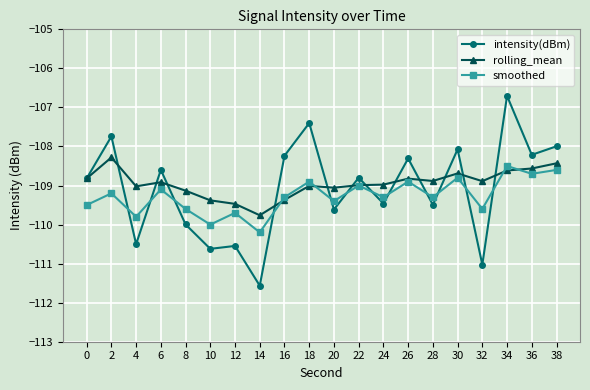

Which series changed the most between 10 and 14?

intensity(dBm)